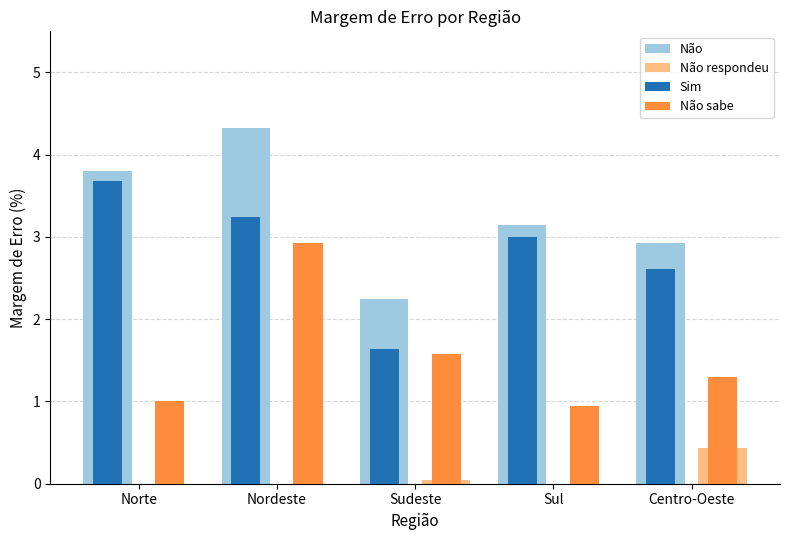

How many groups of bars are there?

5